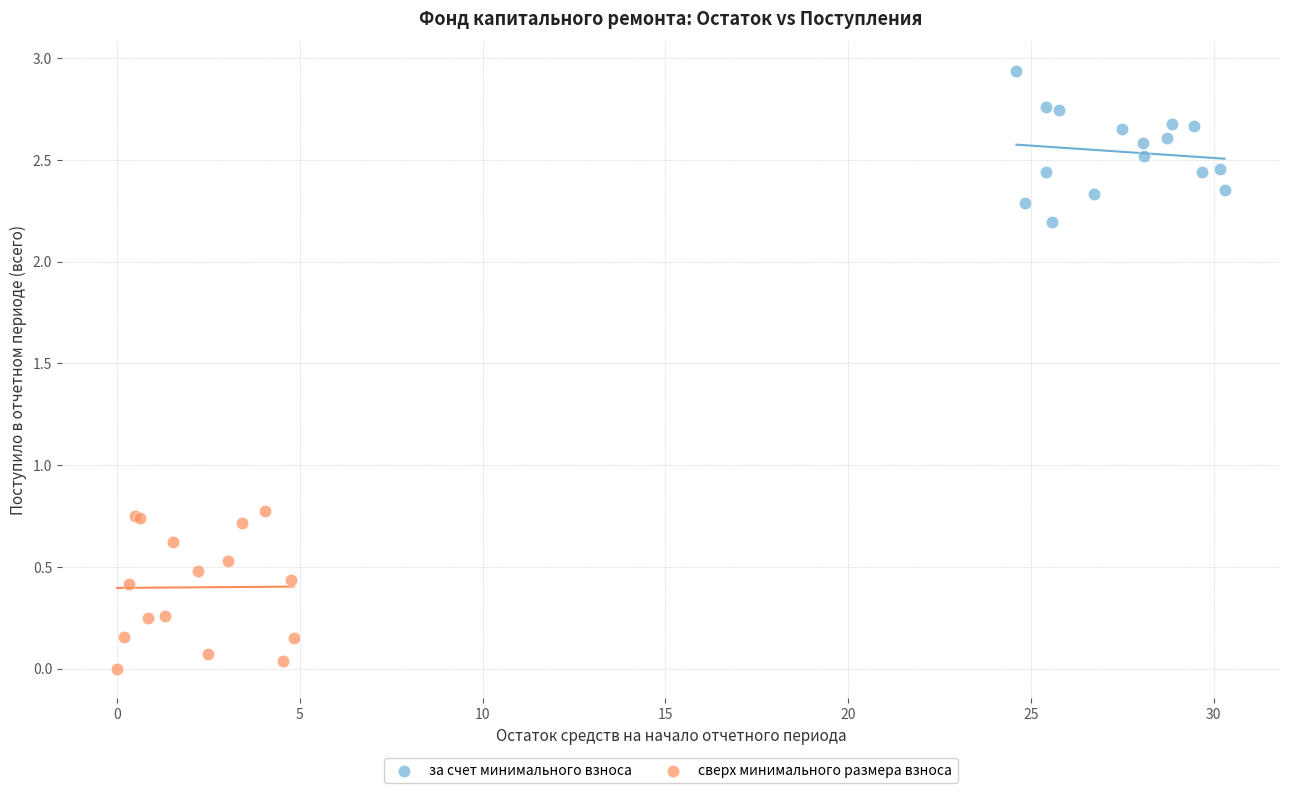

What are all the series names shown in the legend?

за счет минимального взноса, сверх минимального размера взноса